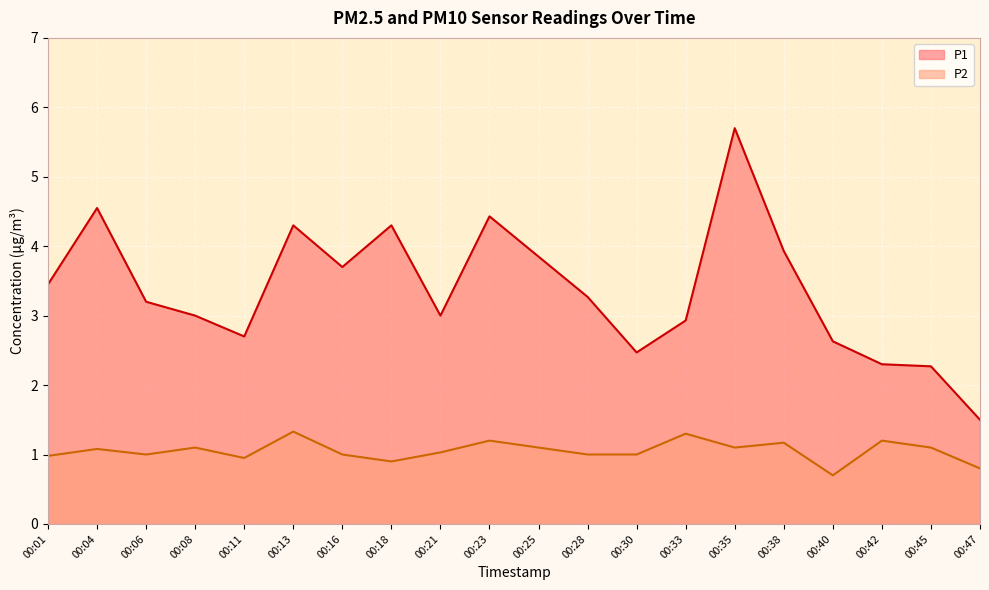

True or false: P2 and P1 cross at least once.

False